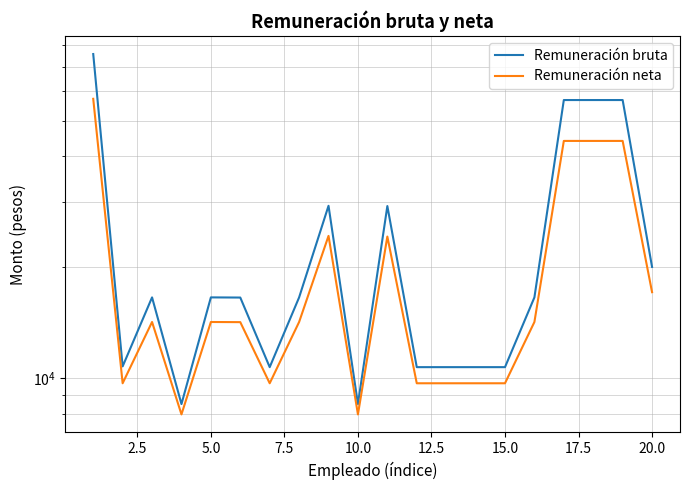

At how many categories does at least one series exceed 21220?

6